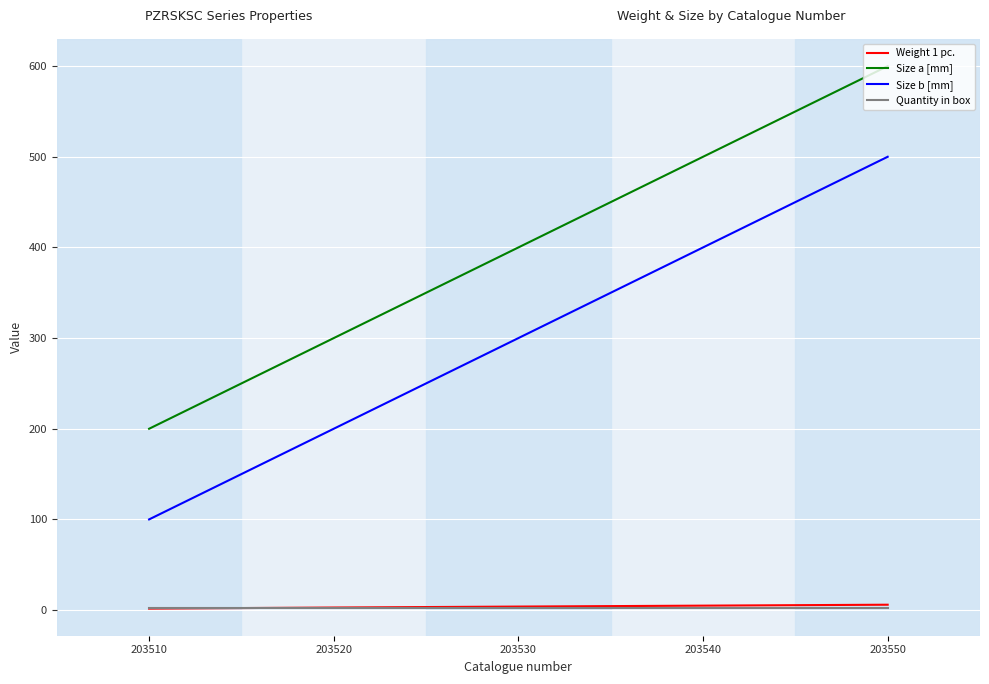

Does the chart display data point markers on the line(s)?

No